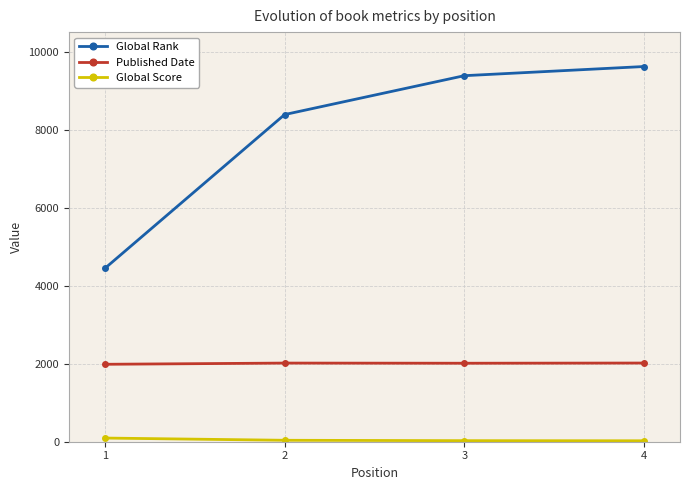

What is the sum of the Published Date values at 2 and 4?

4033